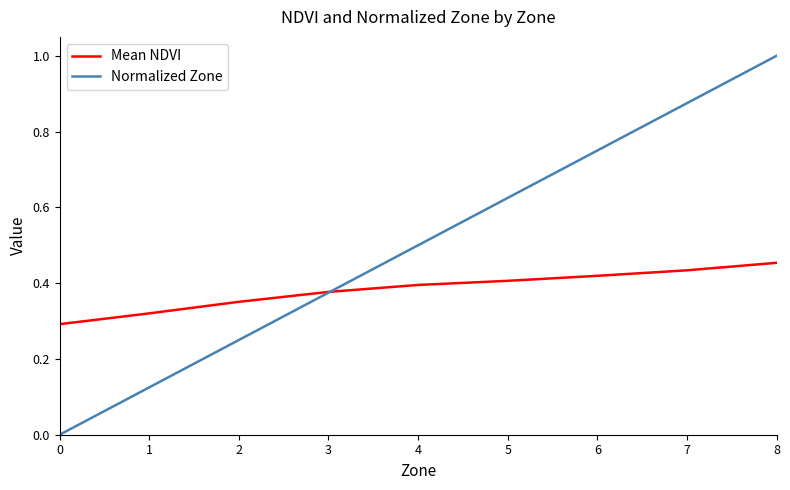

At 5, list the series in order from largest to smallest.

Normalized Zone, Mean NDVI